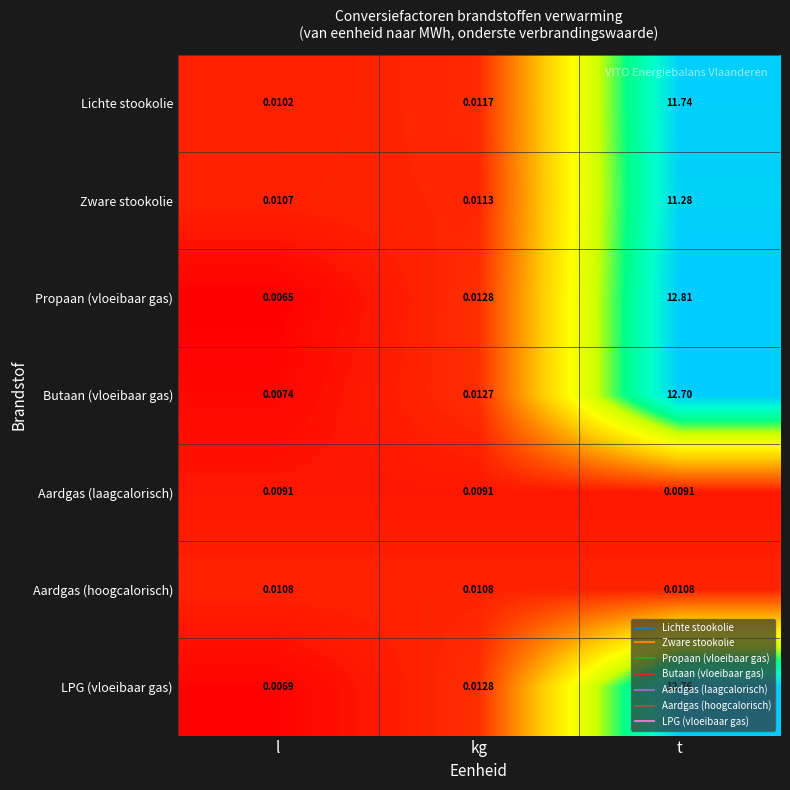

At which label is Propaan (vloeibaar gas) closest to 6?

kg